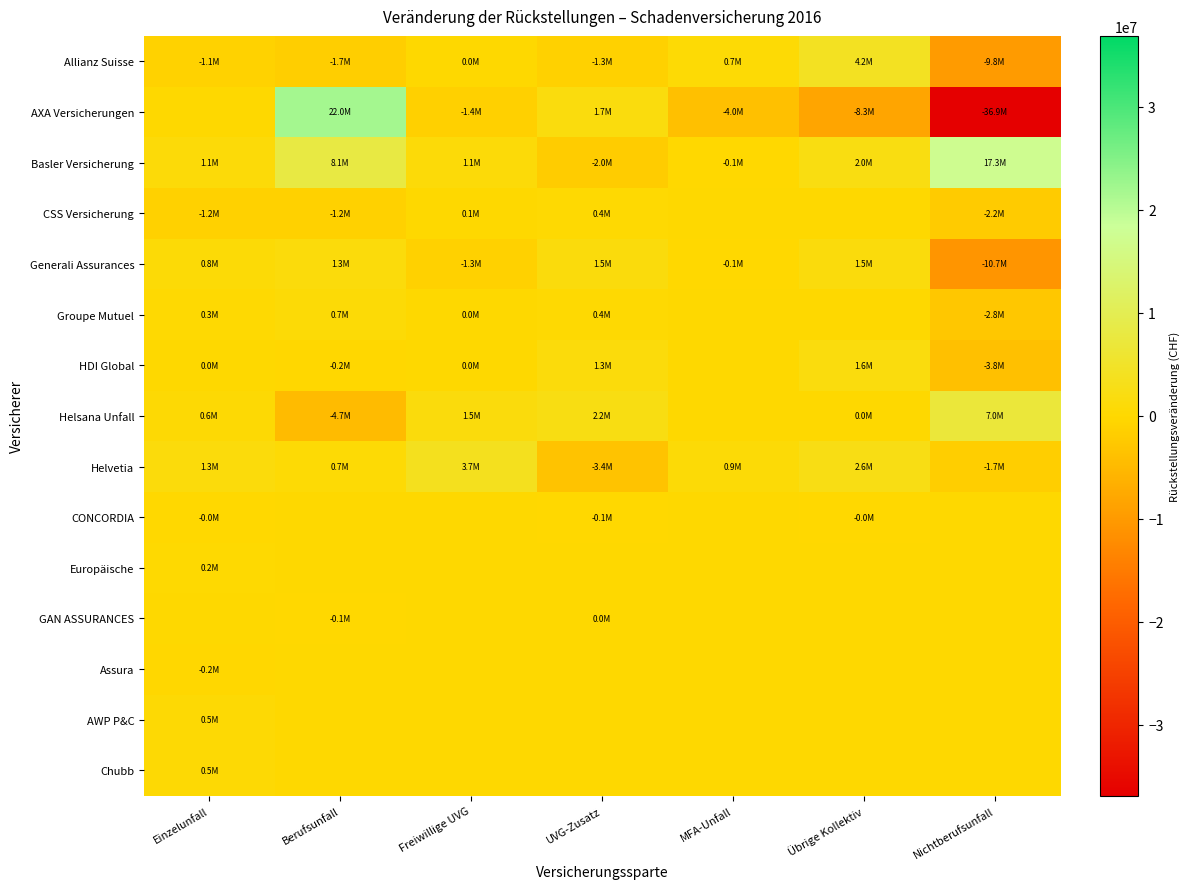

Which series has the widest spread of values?

AXA Versicherungen